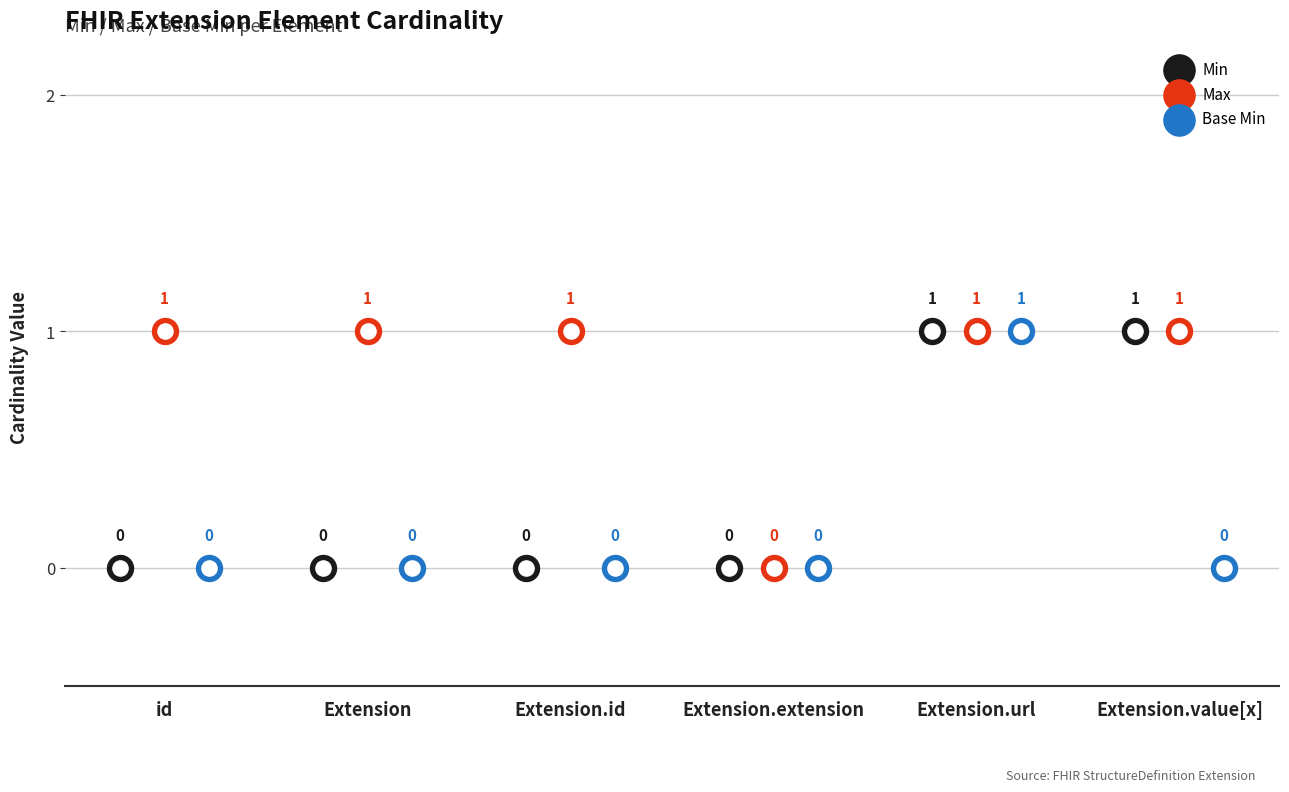

What are all the series names shown in the legend?

Min, Max, Base Min